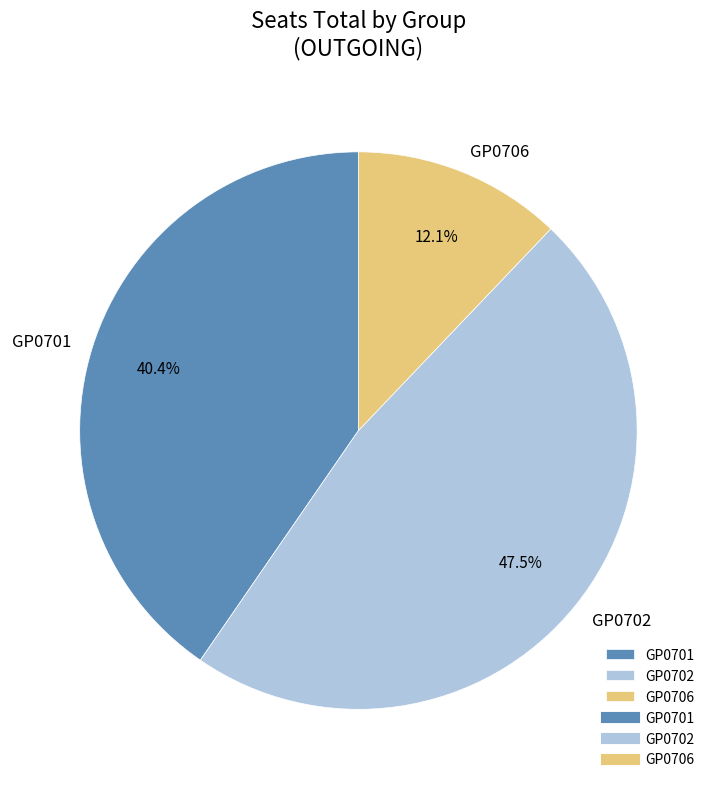

How much of the chart is everything except GP0706?

87.9%